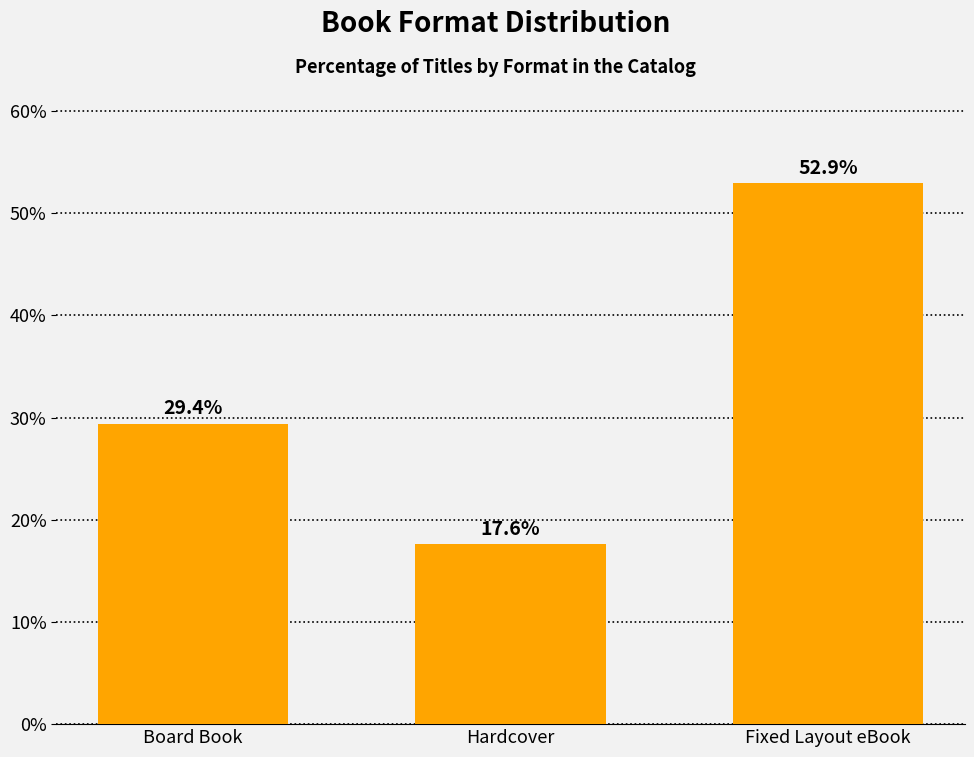

Where is the data nearest to the value 35?

Board Book